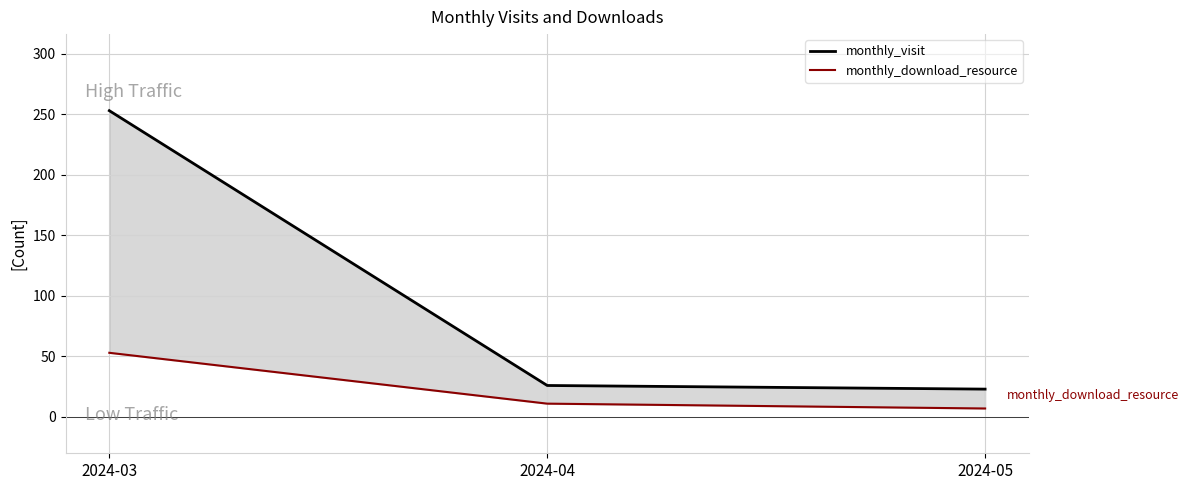

Rank the series by their average value, from highest to lowest.

monthly_visit, monthly_download_resource